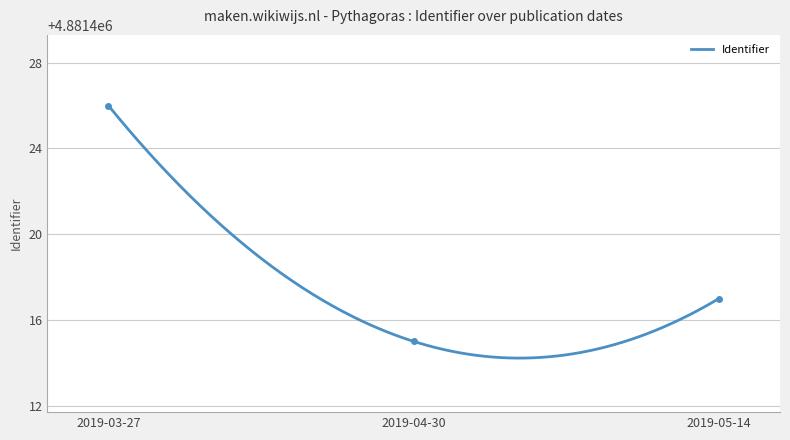

Reading right to left, transcribe all the data shown in this chart.

2019-05-14=4881417	2019-04-30=4881415	2019-03-27=4881426